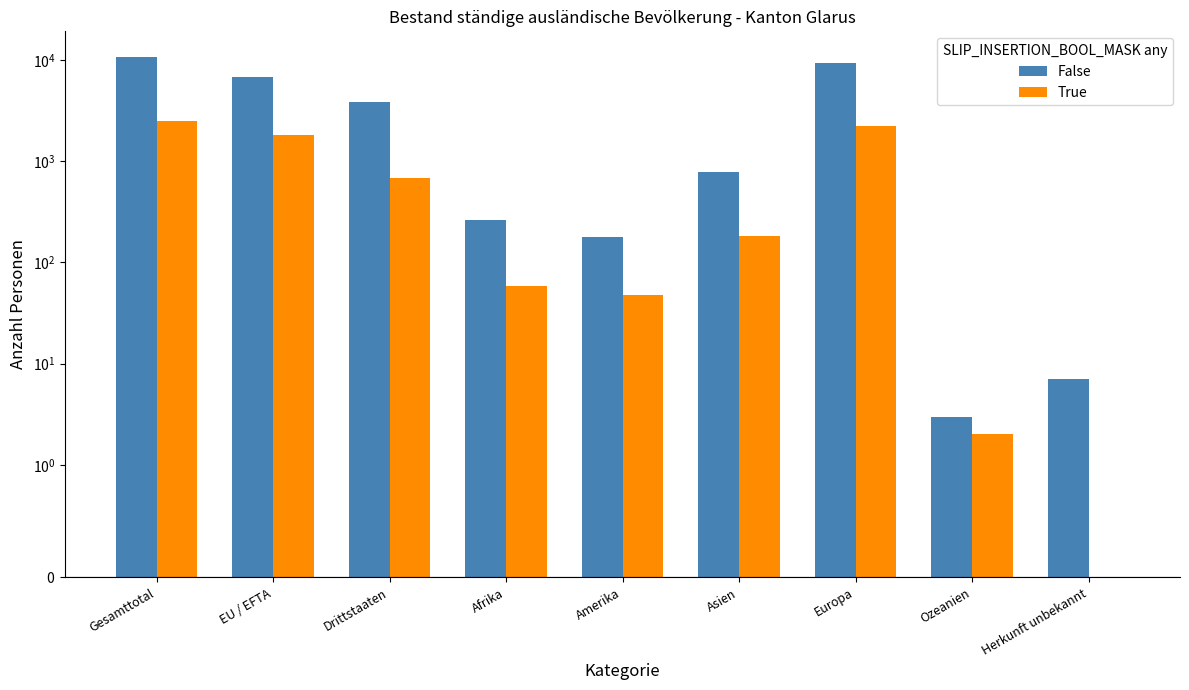

List the labels in order of False value, largest first.

Gesamttotal, Europa, EU / EFTA, Drittstaaten, Asien, Afrika, Amerika, Herkunft unbekannt, Ozeanien